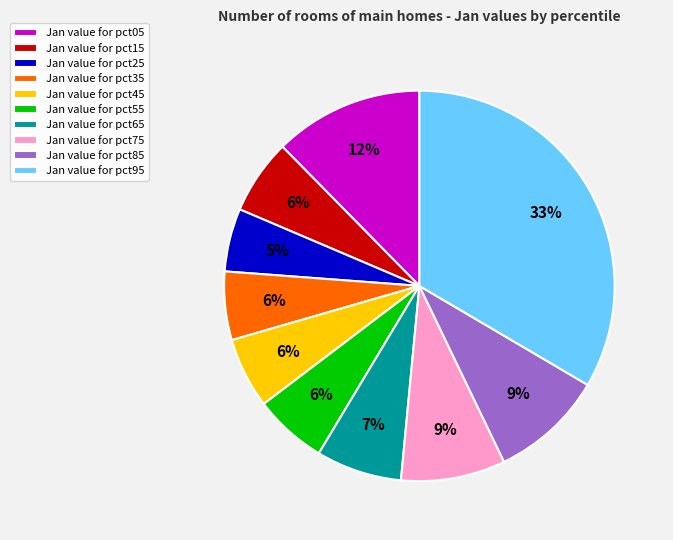

How many segments does this pie chart have?

10